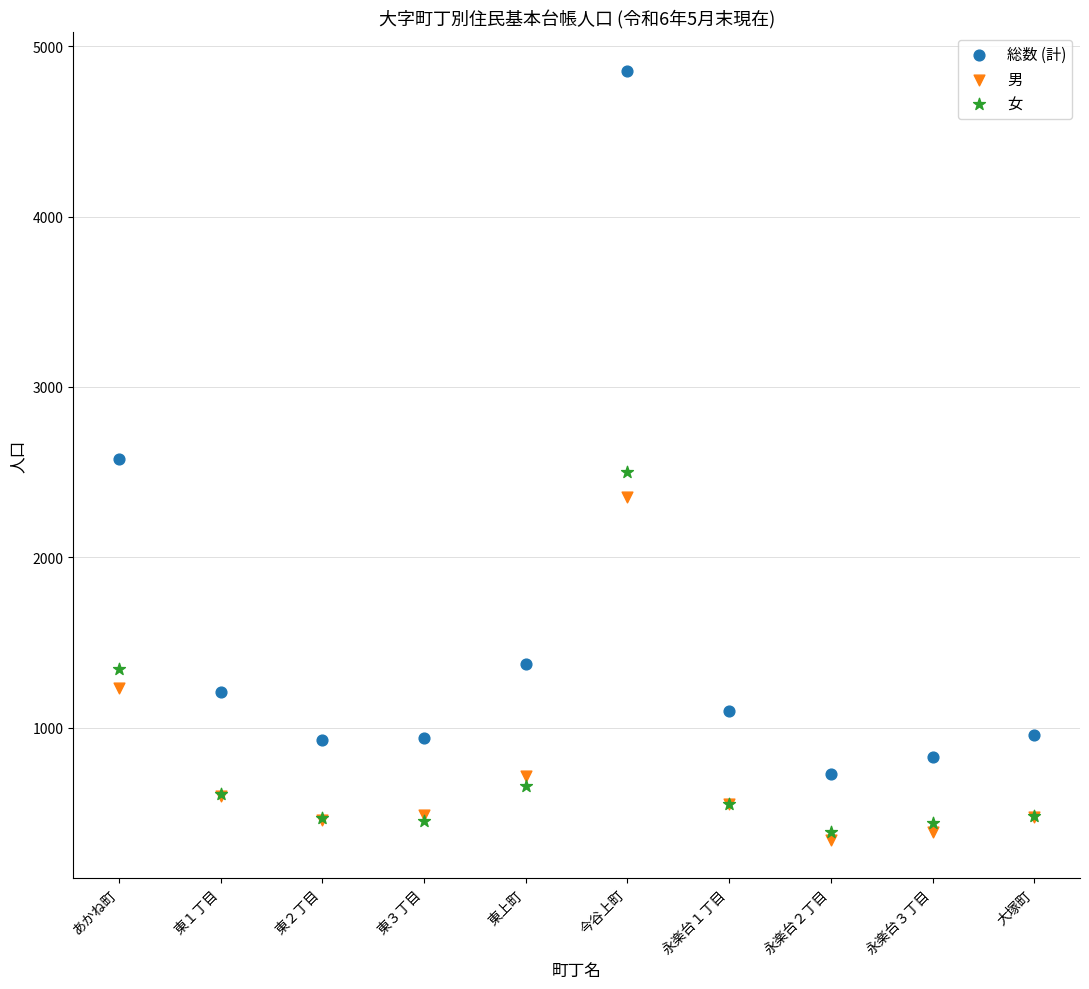

What are all the series names shown in the legend?

総数 (計), 男, 女